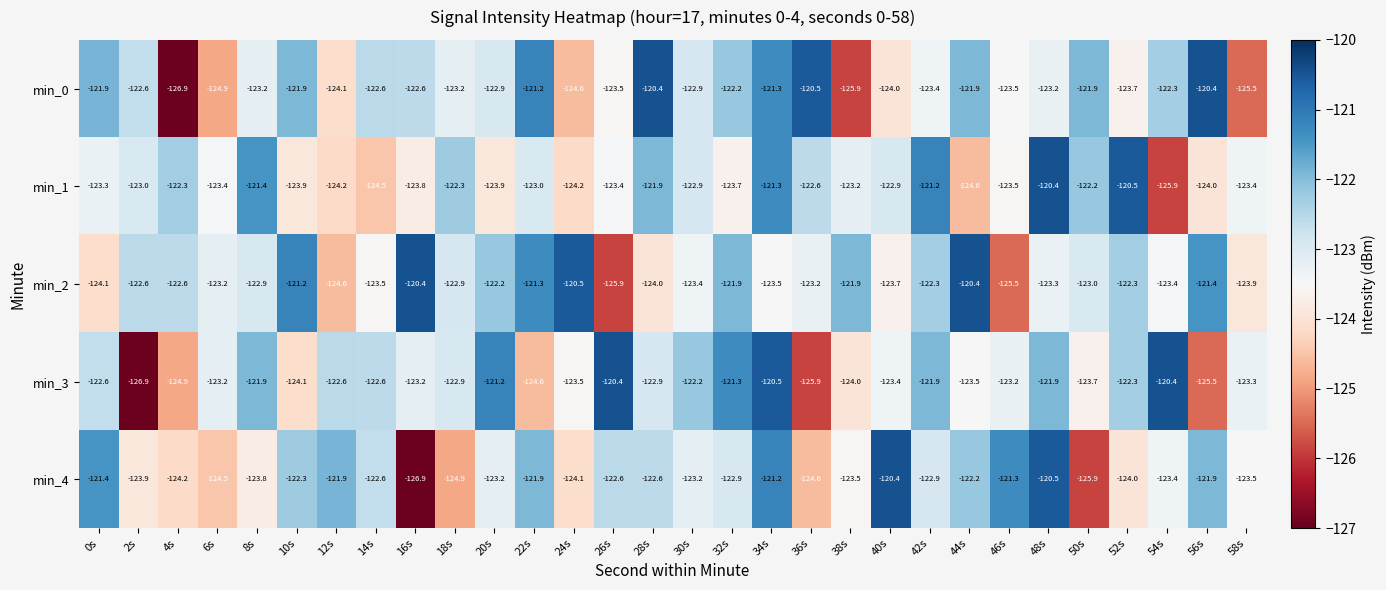

Which series has the largest total across all categories?

min_2